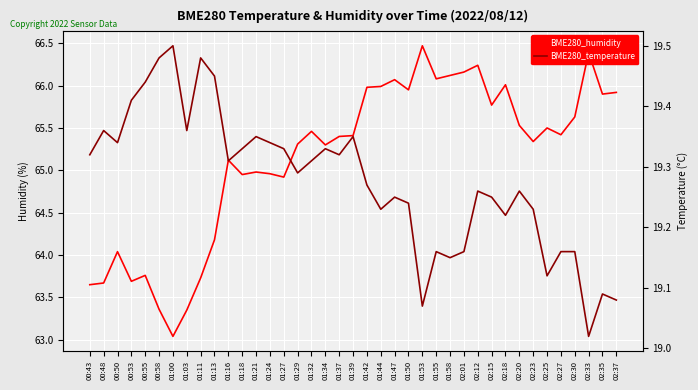

Rank the categories by BME280_temperature value from lowest to highest.

02:33, 01:53, 02:37, 02:35, 02:25, 01:58, 01:55, 02:01, 02:27, 02:30, 02:18, 01:44, 02:23, 01:50, 01:47, 02:15, 02:12, 02:20, 01:42, 01:29, 01:16, 01:32, 00:43, 01:37, 01:18, 01:27, 01:34, 00:50, 01:24, 01:21, 01:39, 00:48, 01:03, 00:53, 00:55, 01:13, 00:58, 01:11, 01:00